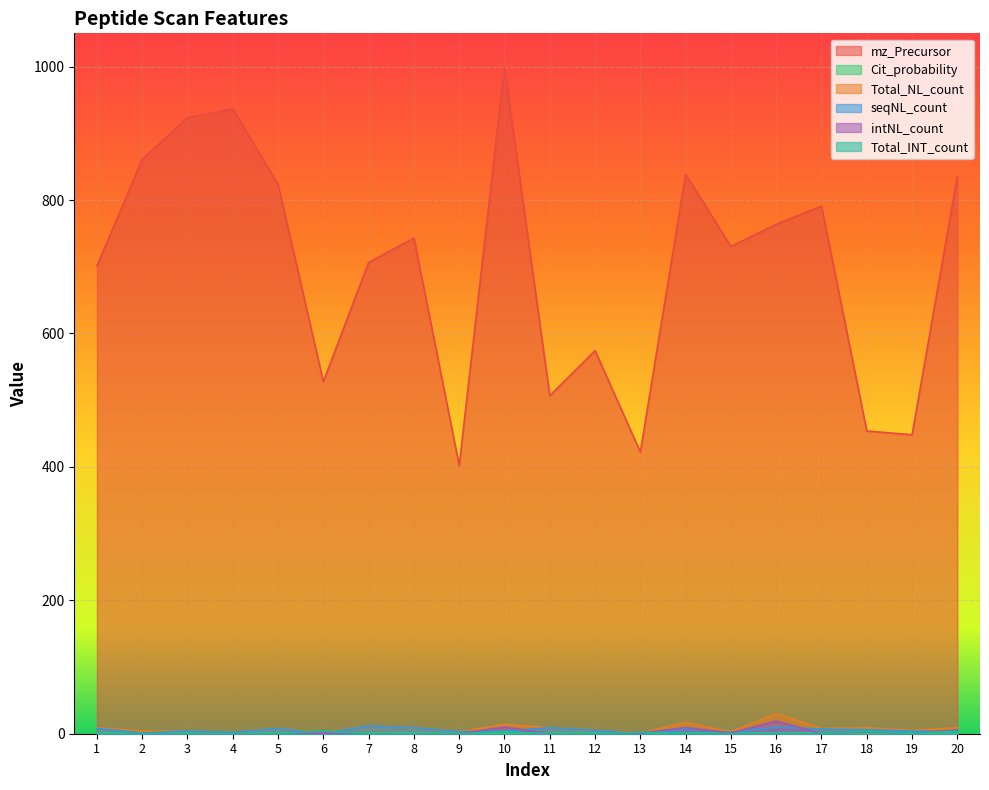

What is the difference between the Cit_probability values at 9 and 10?

0.3